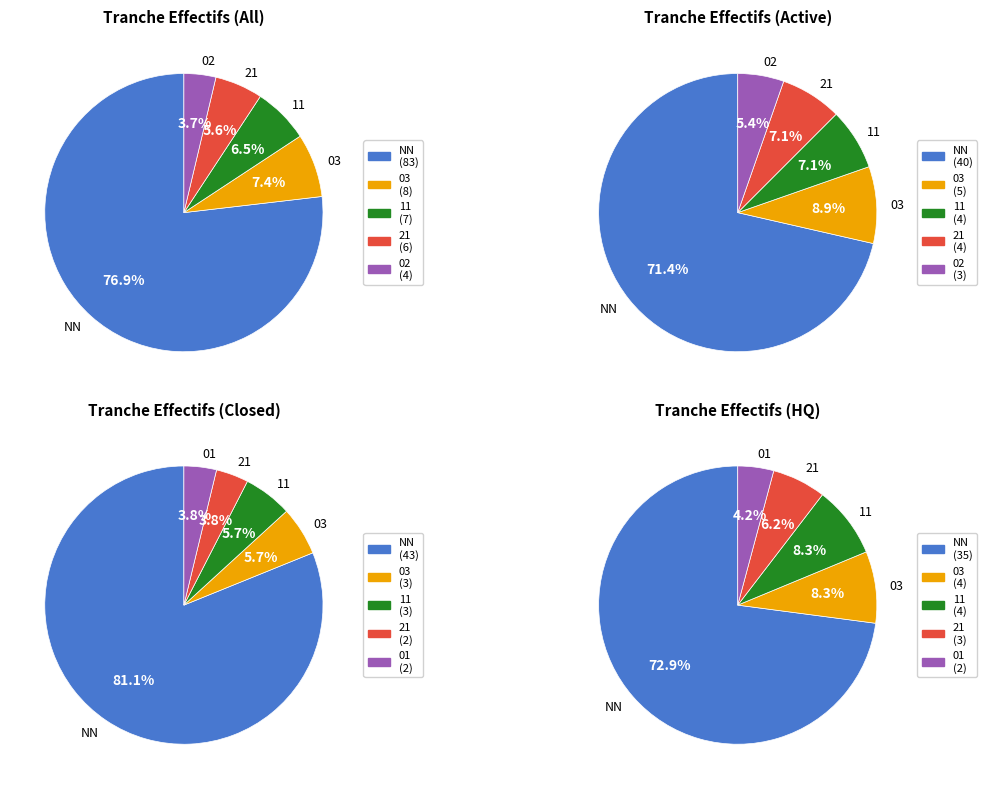

What is the largest slice in the pie chart?

NN